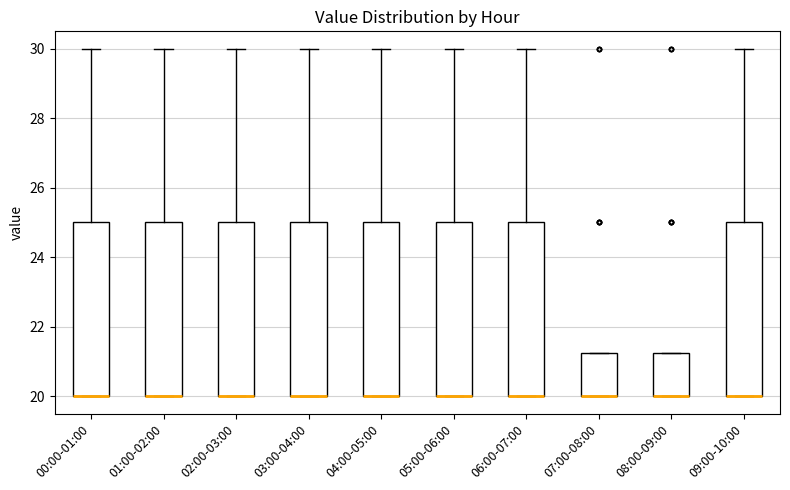

Where is the upper edge of the box for 03:00-04:00 on the y-axis? The values are not printed on the chart, so give them approximately, as read against the axis.

25.0